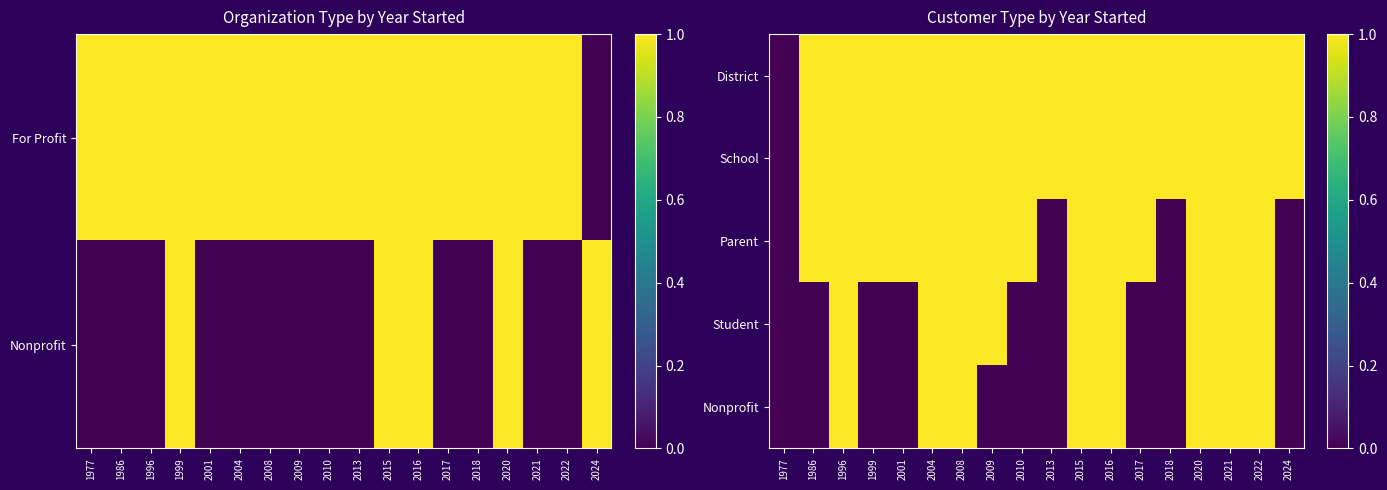

Where is Nonprofit nearest to the value 0?

1977